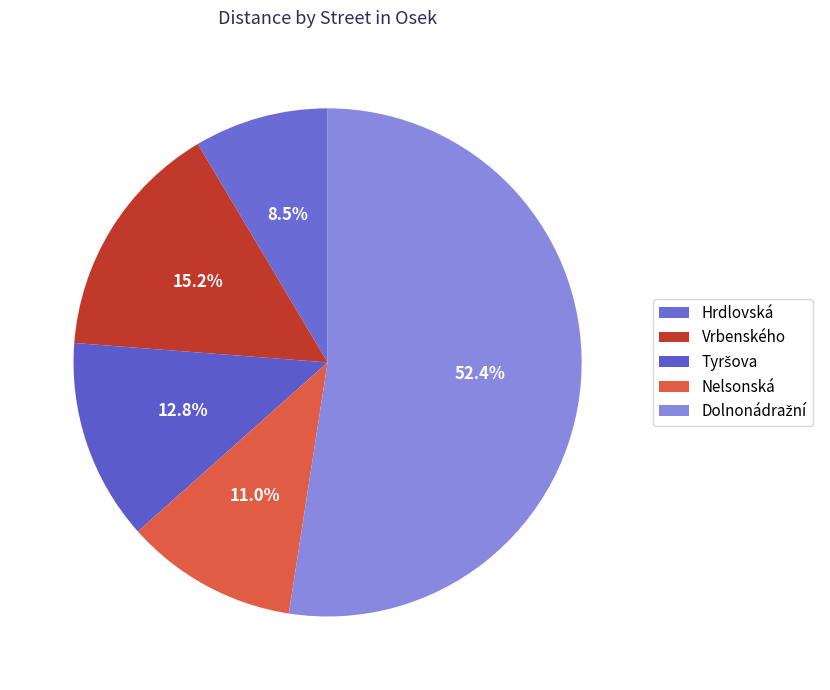

How many slices are in this pie chart?

5